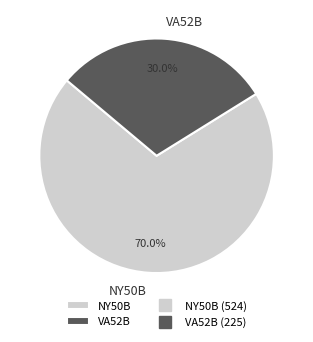

Which has a higher value, VA52B or NY50B?

NY50B